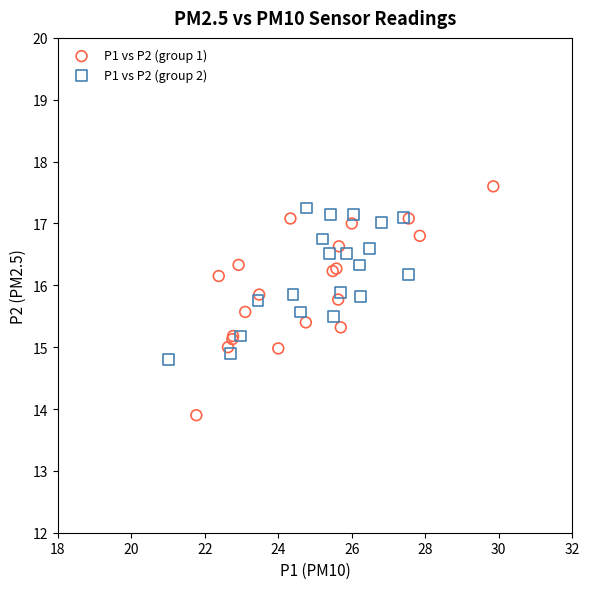

Which series reaches the maximum Y coordinate?

P1 vs P2 (group 1)